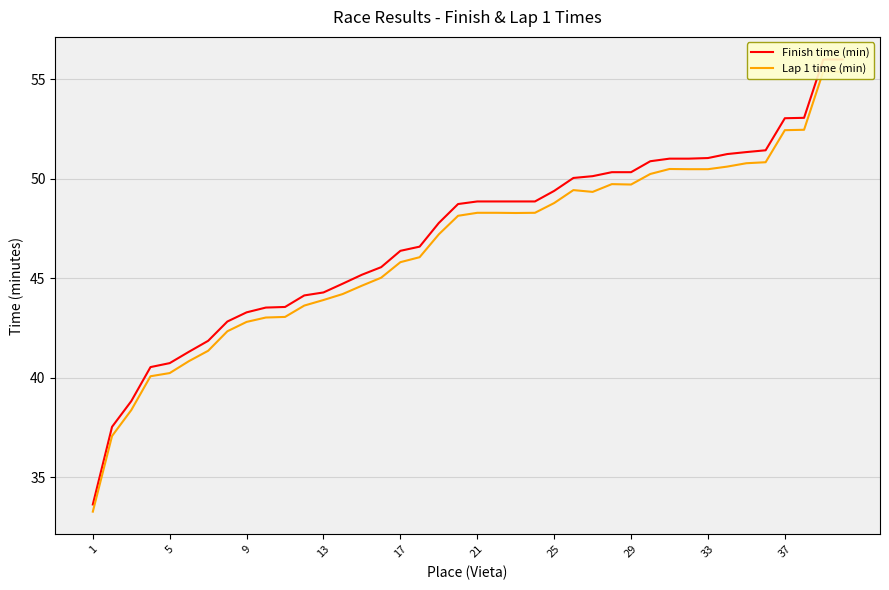

The value of Lap 1 time (min) at 29 is 22.2. True or false?

False